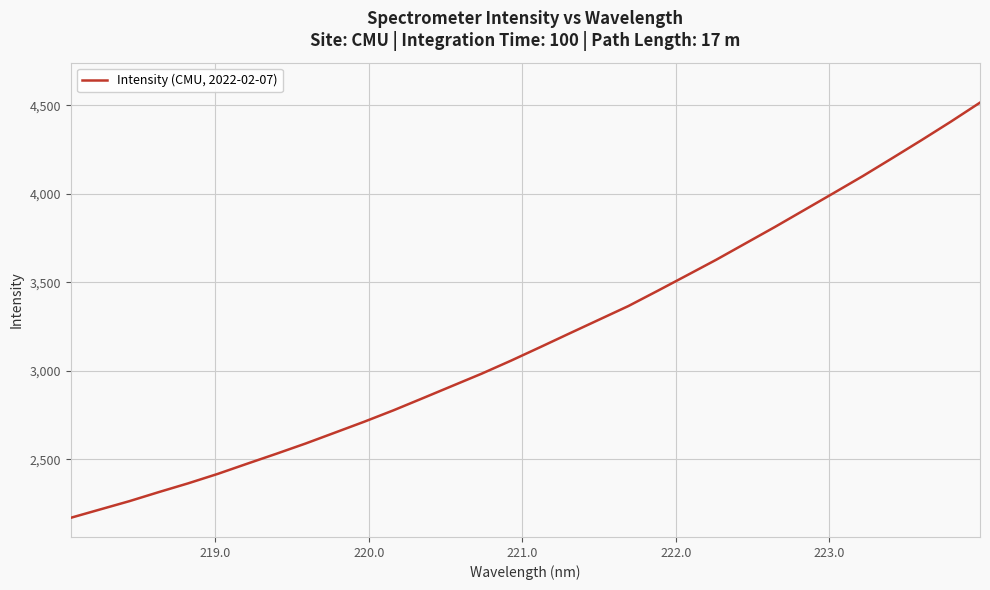

What is the minimum value shown in the chart?

2168.9